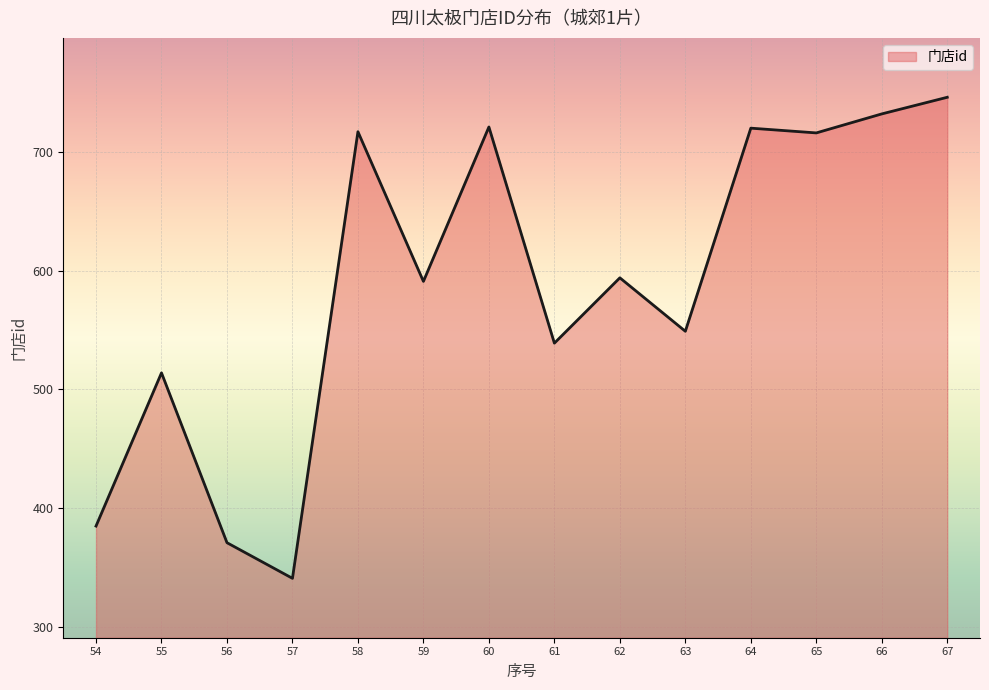

What is the difference between the maximum and second lowest values?

375